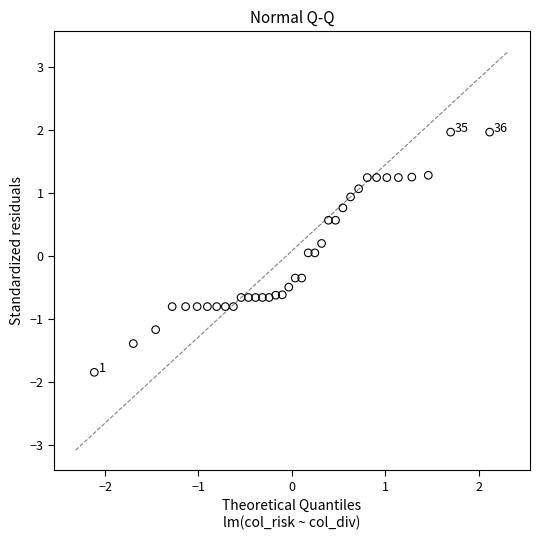

What is the range of X values (max minus min)?

4.2